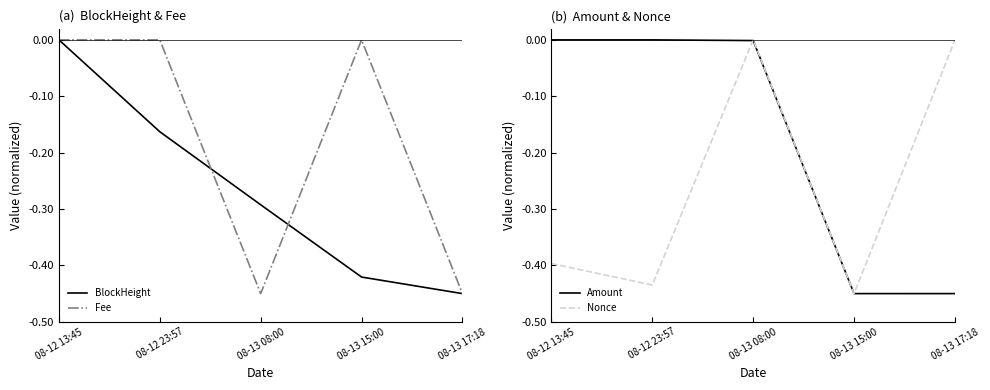

True or false: BlockHeight has a value of -0.5 at 08-13 17:18.

True